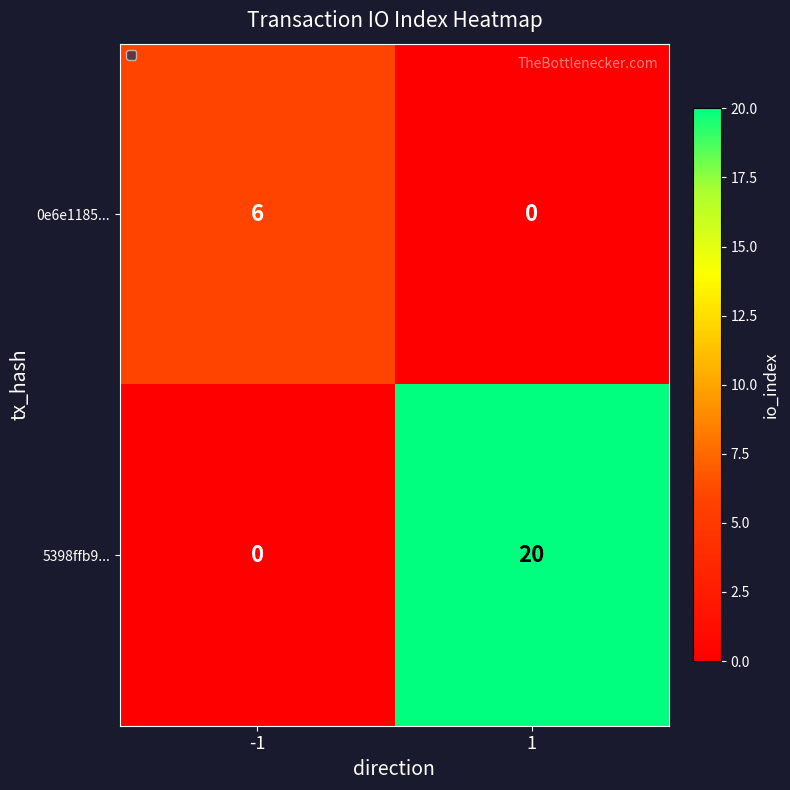

True or false: 5398ffb9... has a value of 0 at -1.

True